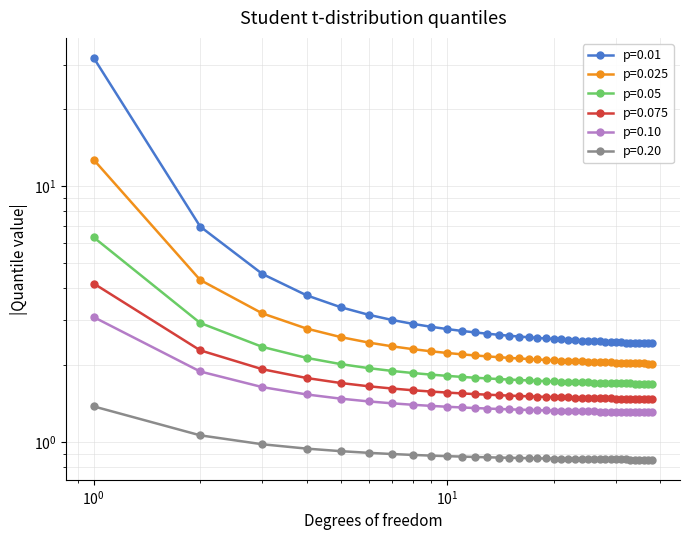

What is the spread (max minus min) of values at 7?

2.1